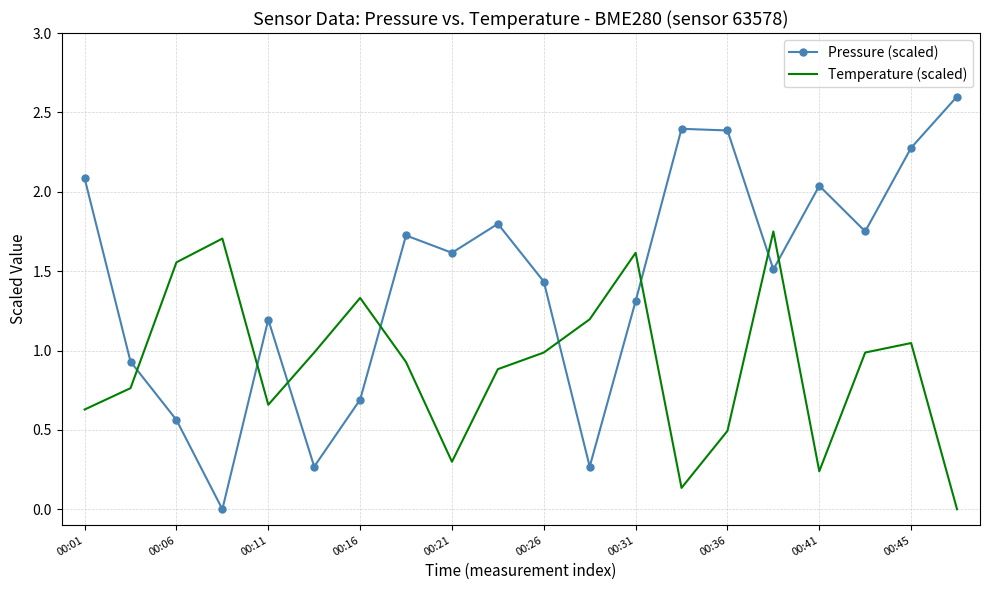

Rank the series by their average value, from highest to lowest.

Pressure (scaled), Temperature (scaled)